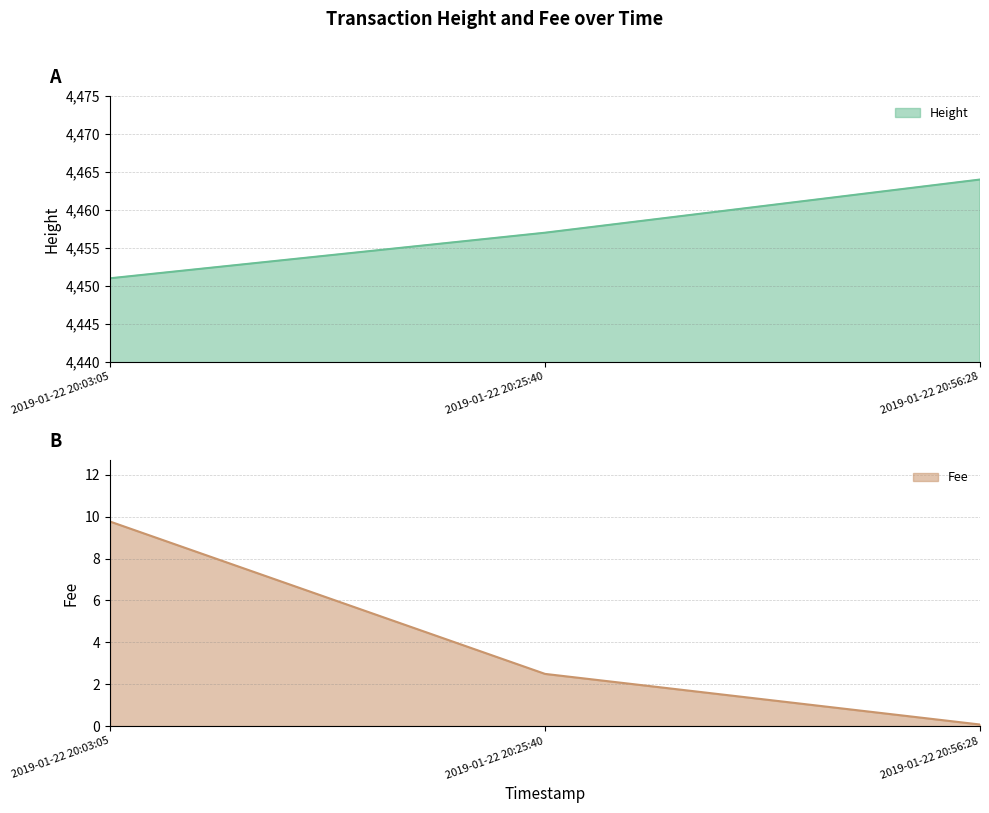

What is the difference between the Height values at 2019-01-22 20:56:28 and 2019-01-22 20:03:05?

13